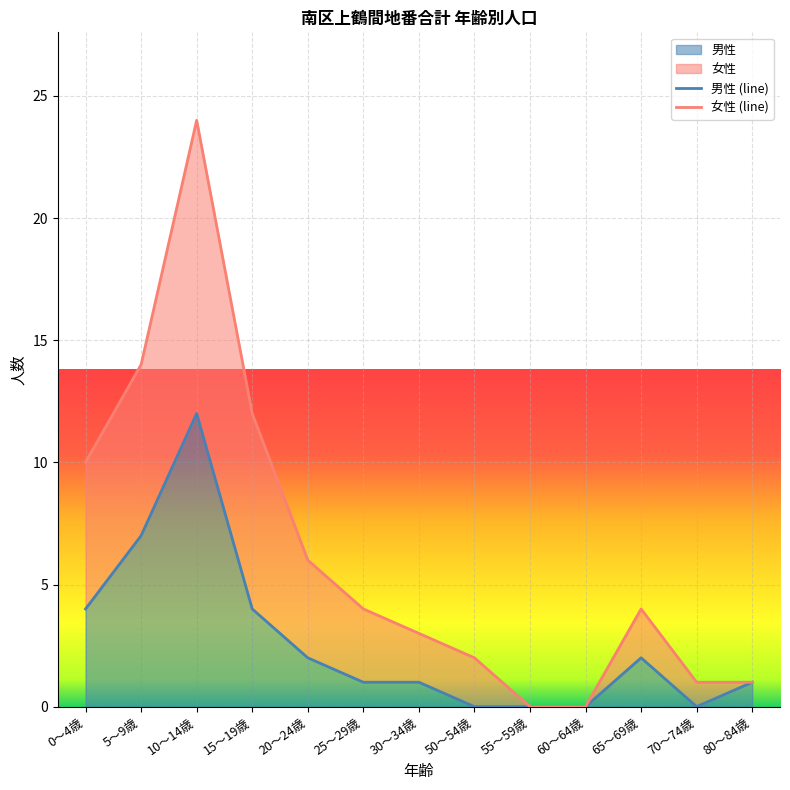

Is the value of 男性 at 50～54歳 greater than the value of 女性 at 80～84歳?

No